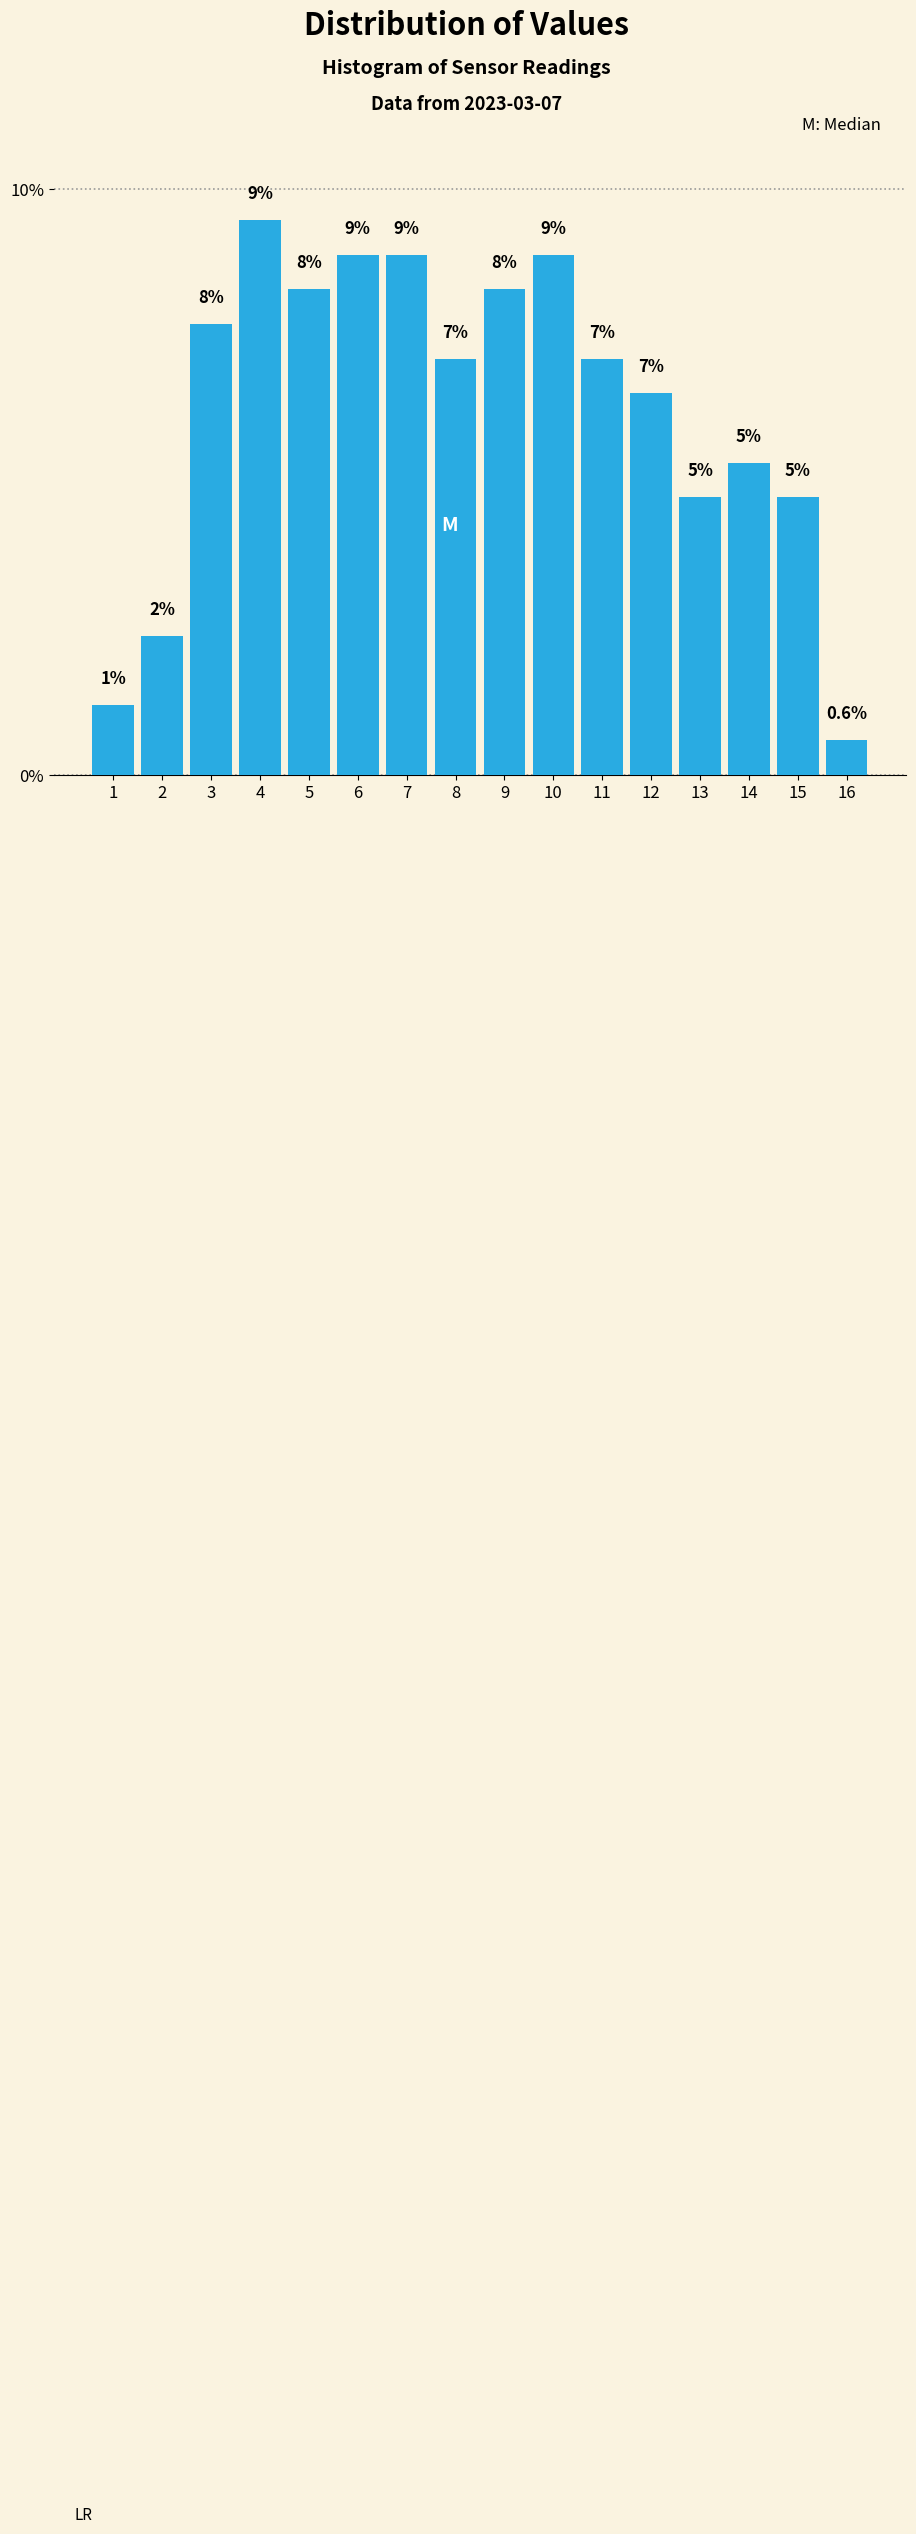

Does the chart contain any negative values?

No